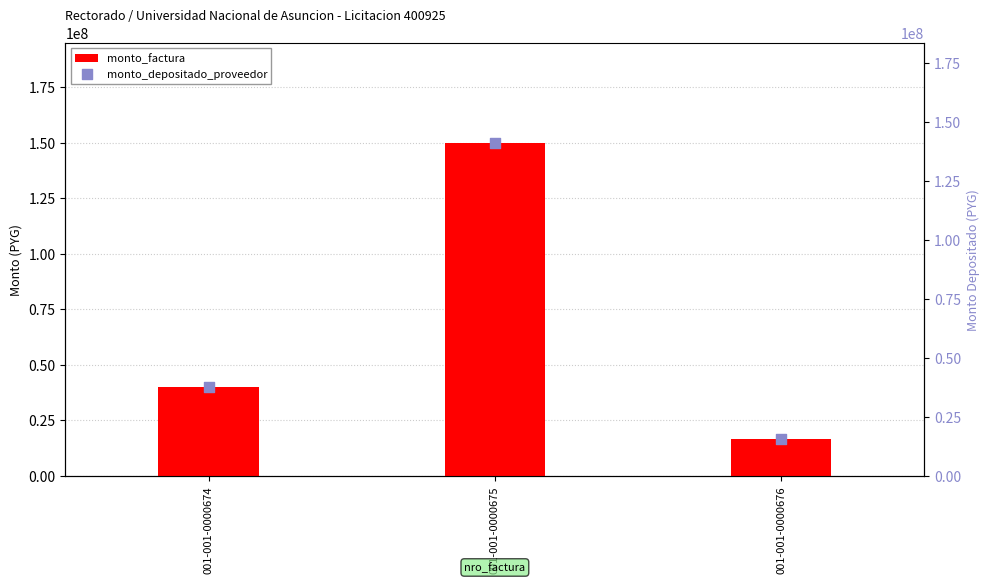

Which series reaches the maximum Y coordinate?

monto_factura